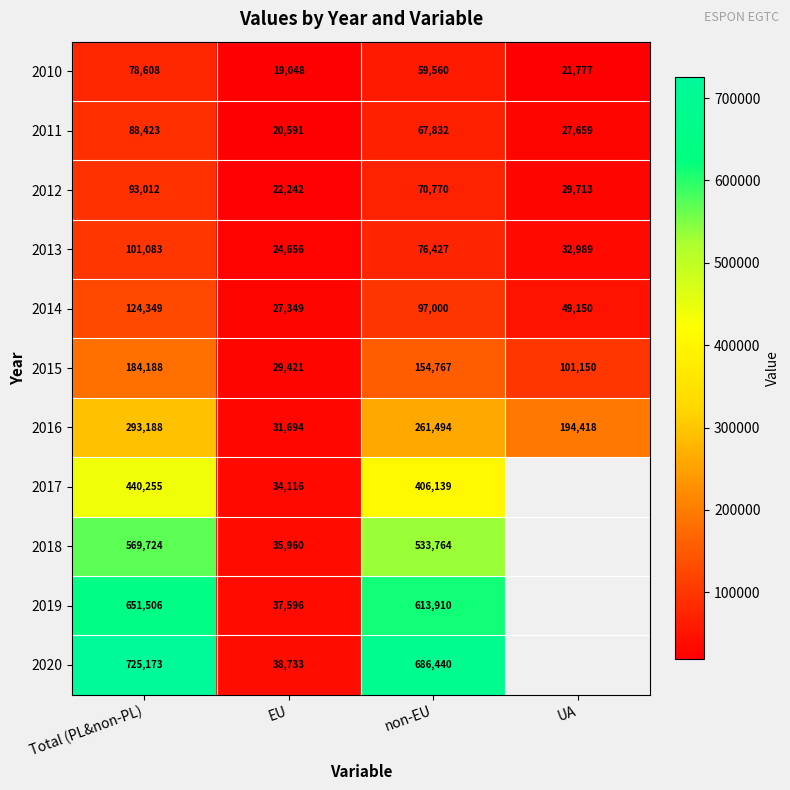

Rank the series at EU from highest to lowest value.

2020, 2019, 2018, 2017, 2016, 2015, 2014, 2013, 2012, 2011, 2010